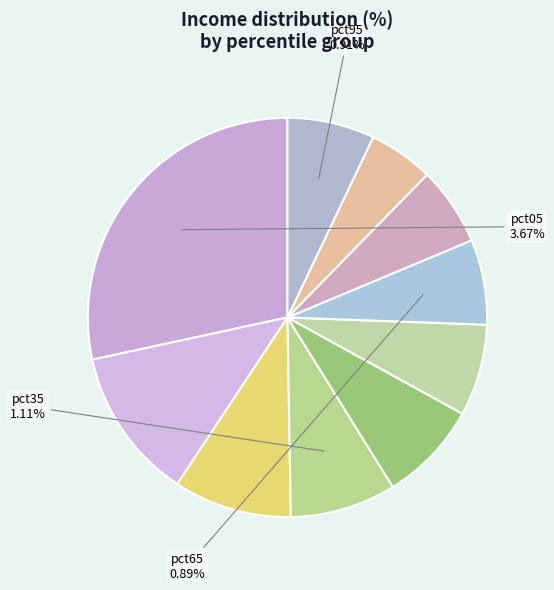

To the nearest percent, what is the difference between the pct35 and pct95 slice percentages?

2%